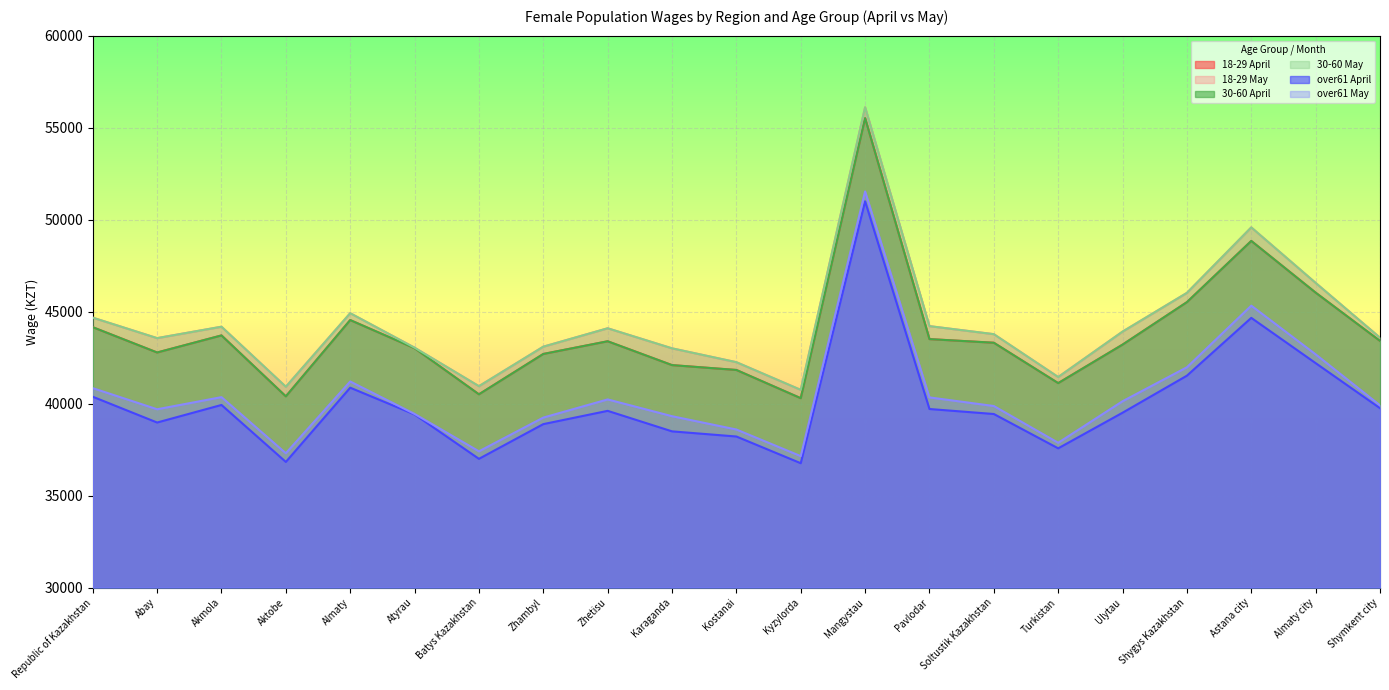

How many interior local peaks does the 30-60 May series have?

5